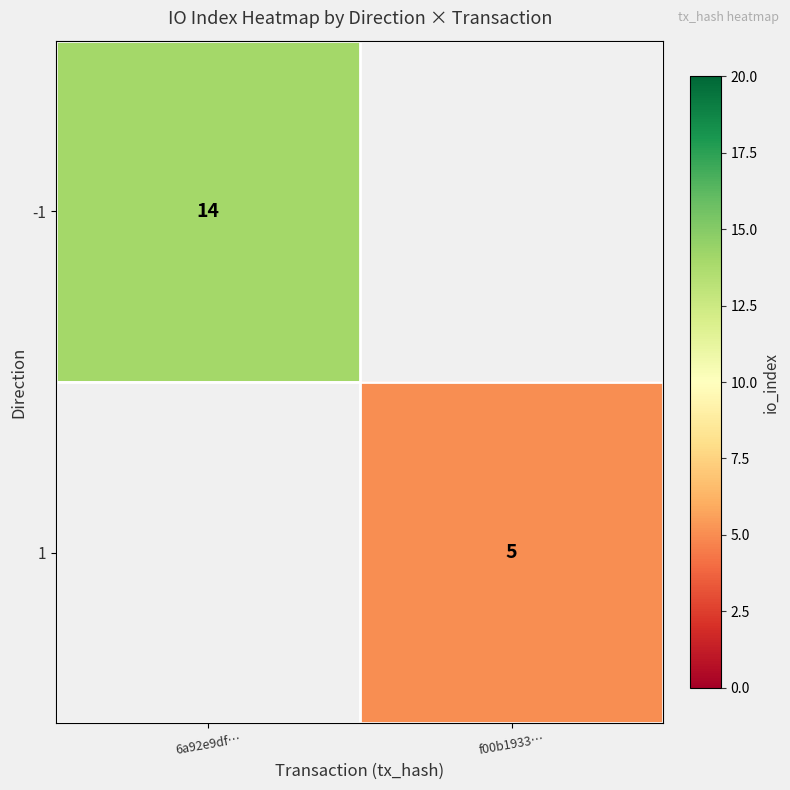

Which category has the lowest value across all series?

f00b1933…